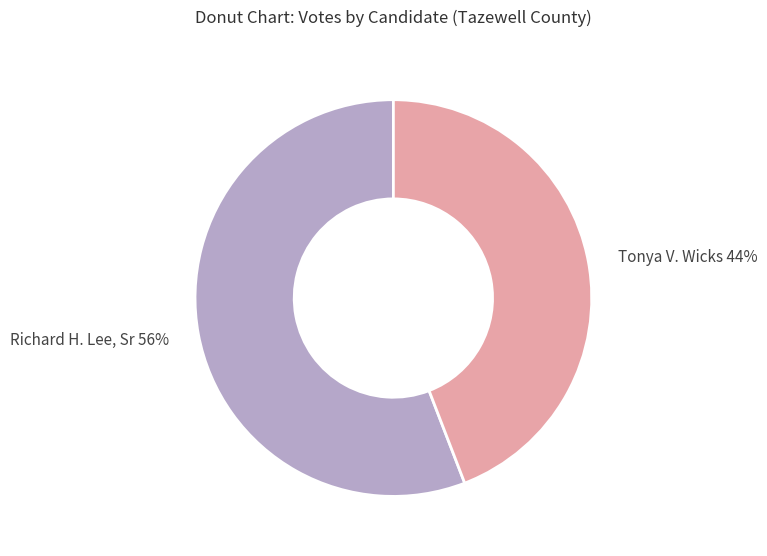

Is it true that Tonya V. Wicks is 33% of the pie?

False